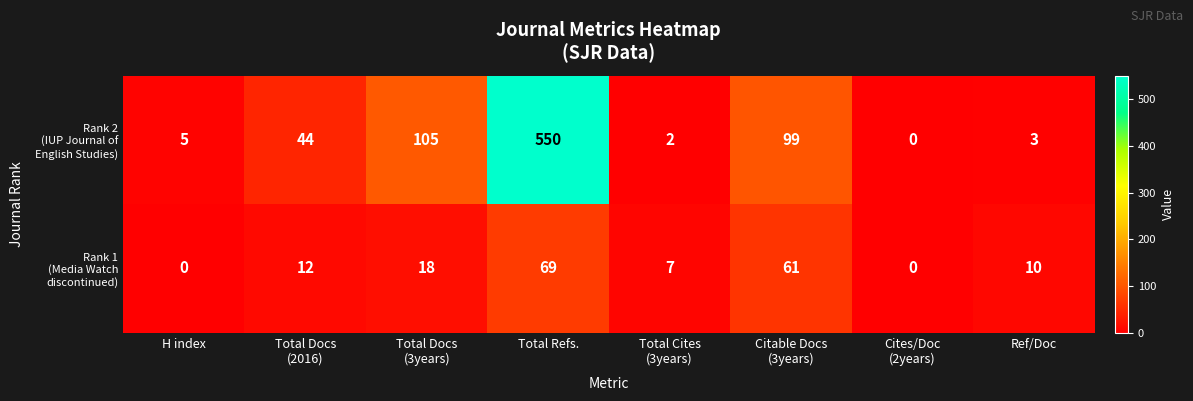

At which category is the sum across all series the highest?

Total Refs.